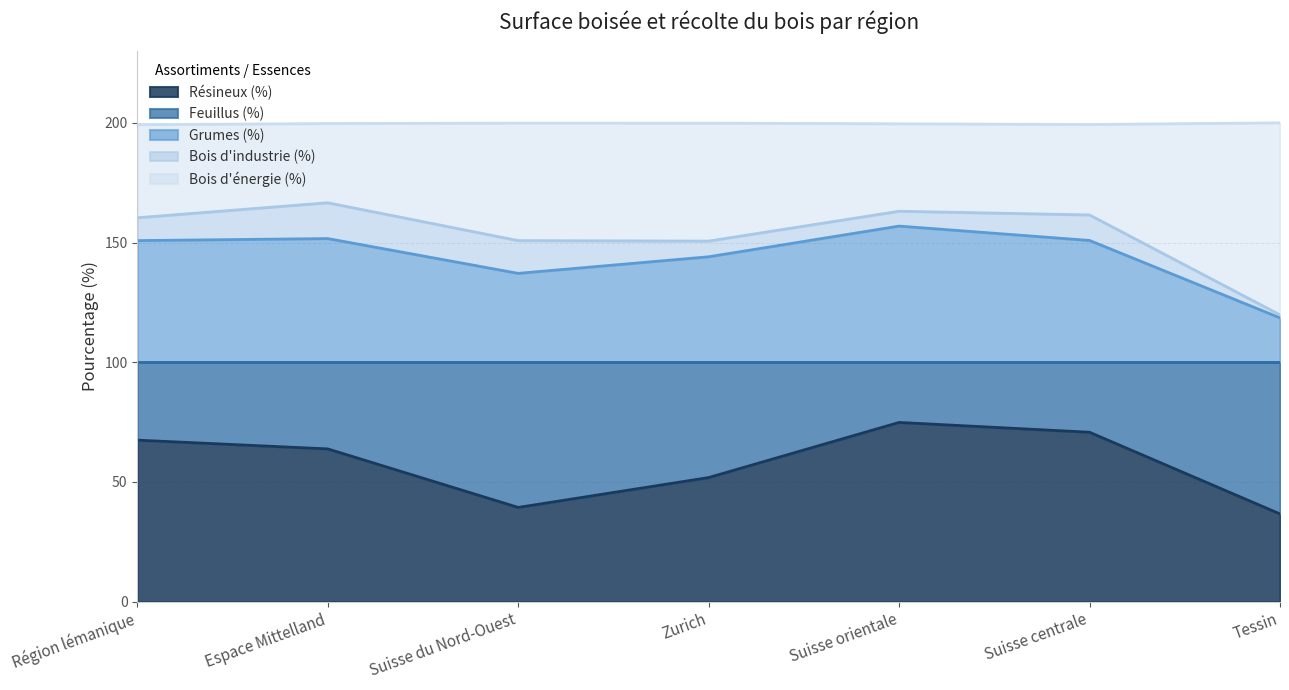

True or false: Grumes (%) has a value of 269.2 at Espace Mittelland.

False